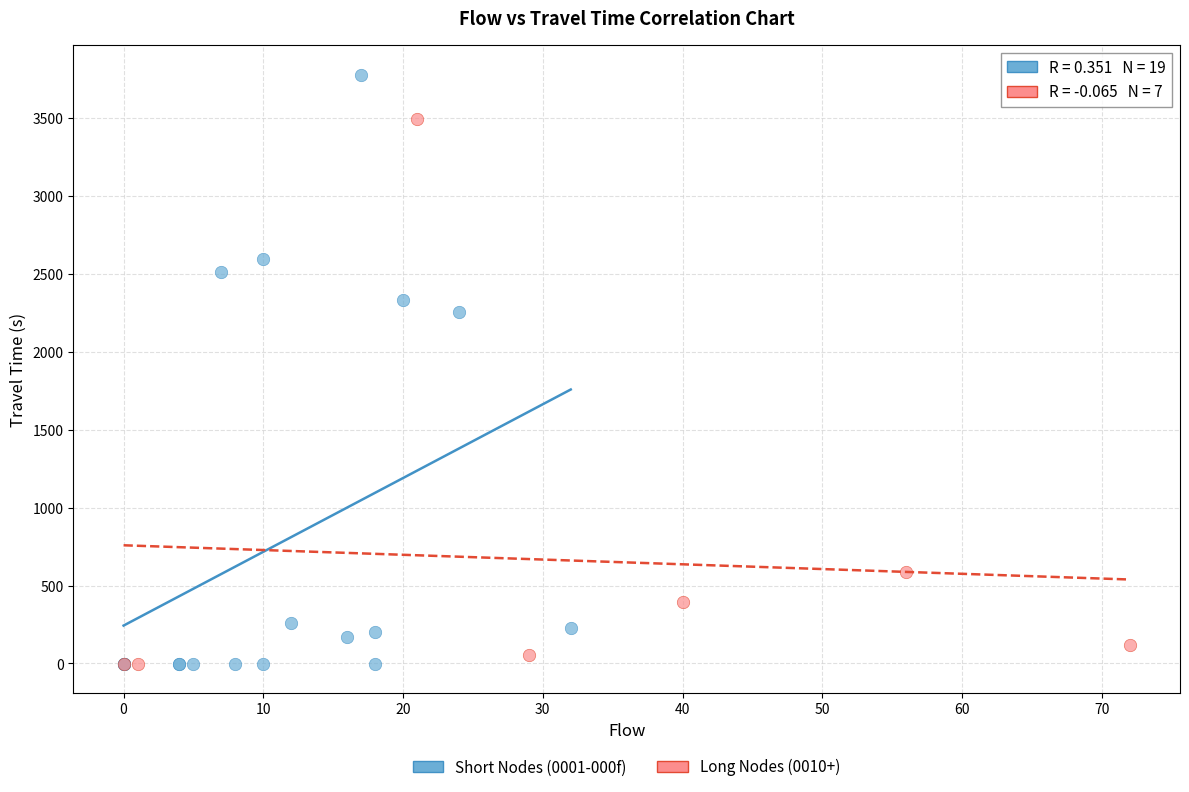

Which series reaches the maximum Y coordinate?

Short Nodes (0001-000f)